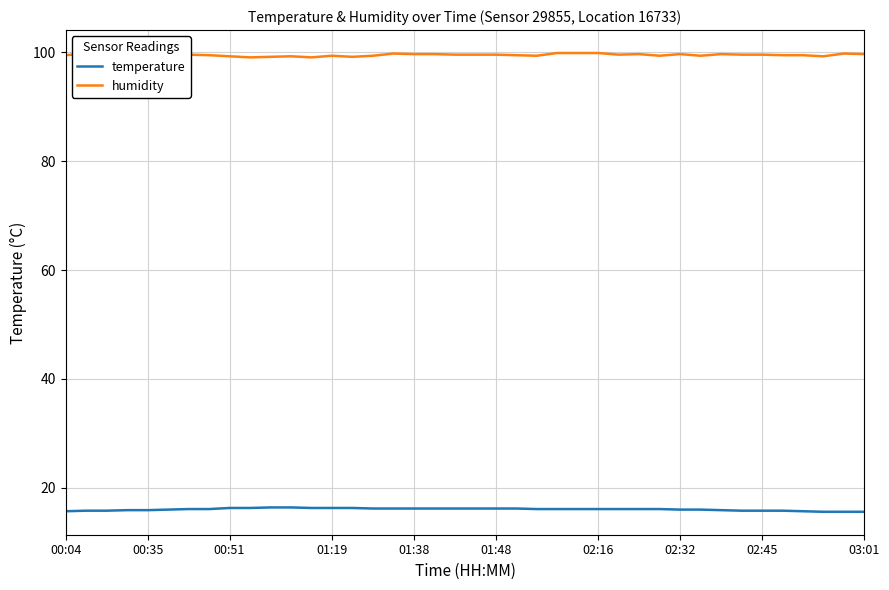

Where is the first local maximum for humidity?

11